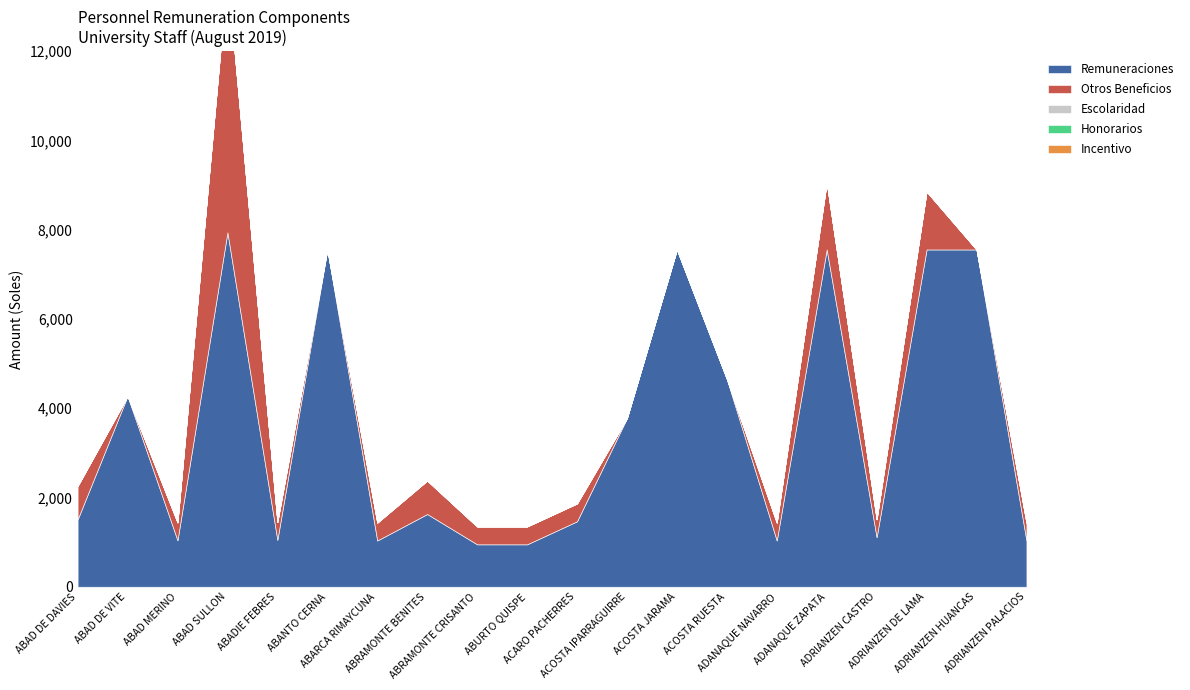

Between ABAD SULLON and ADRIANZEN DE LAMA, which is larger?

ABAD SULLON